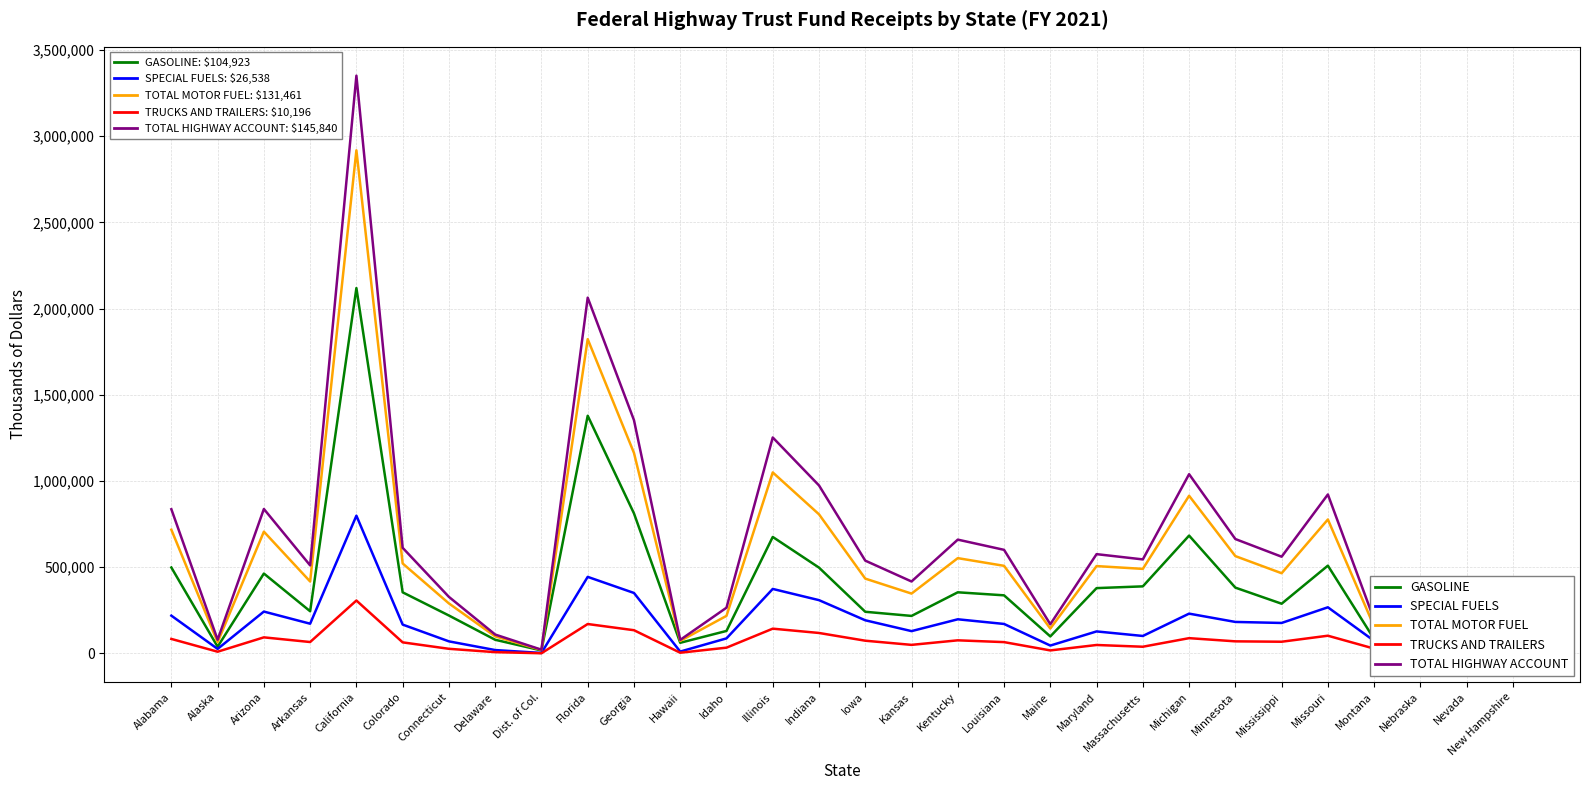

The SPECIAL FUELS series shows 129516 at Kansas. True or false?

True